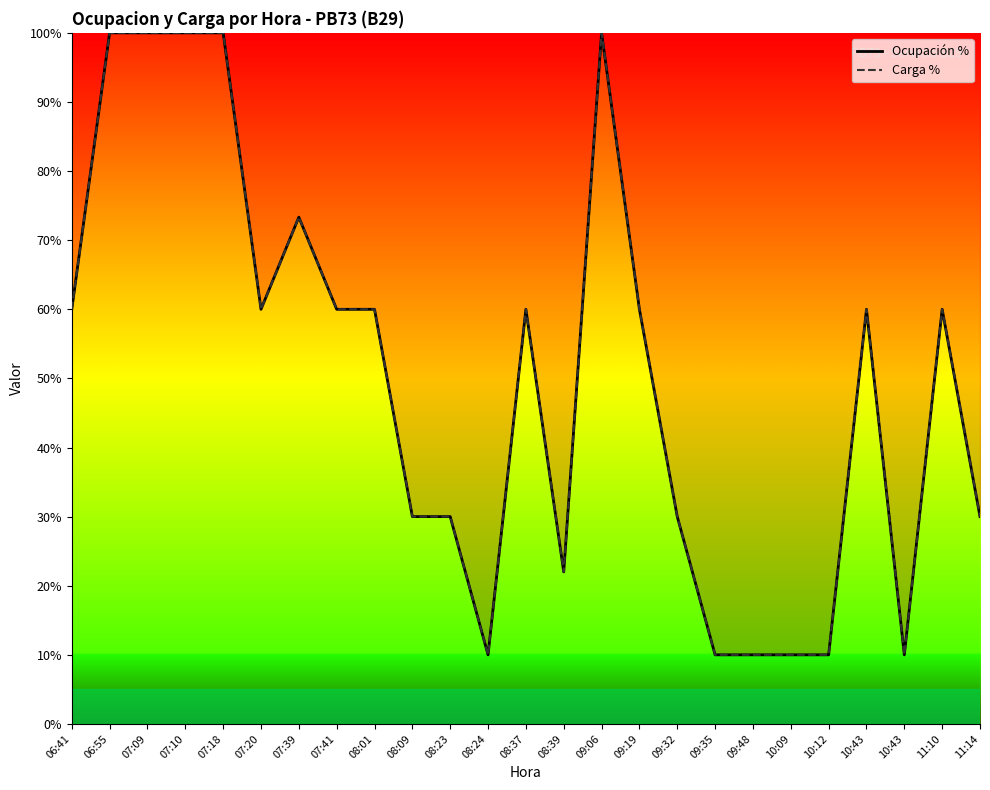

Which category has the highest value in the Carga % series?

06:55